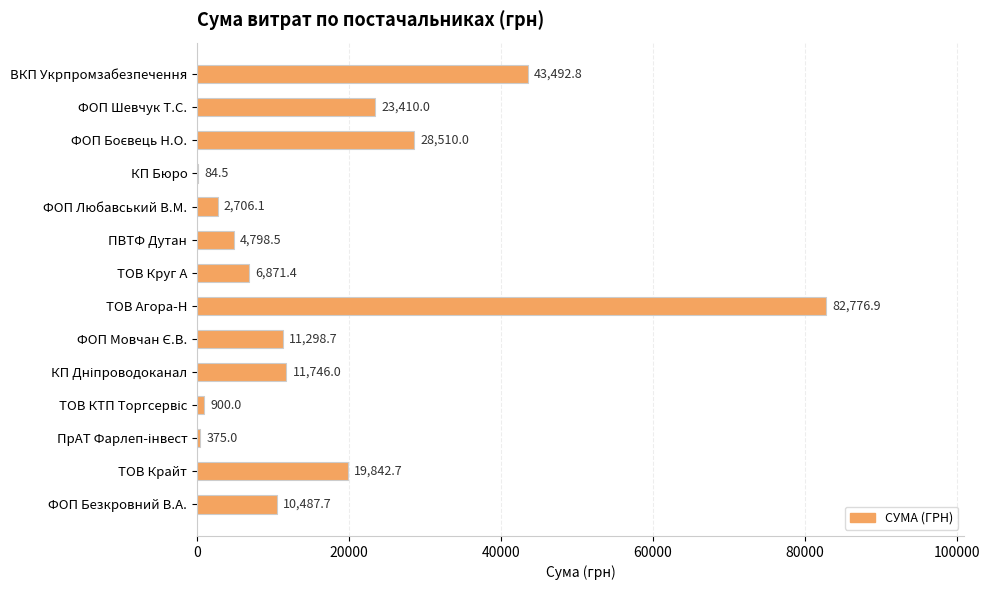

The value at КП Бюро is 84.5. True or false?

True